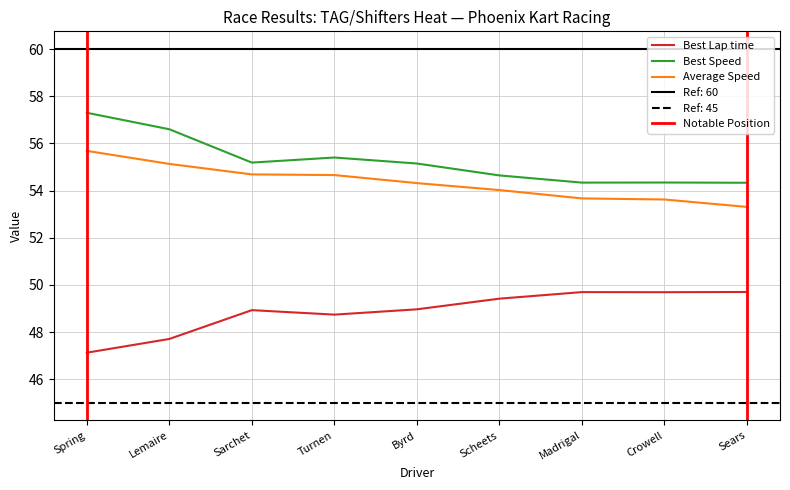

What is the highest value of the Best Speed series?

57.3